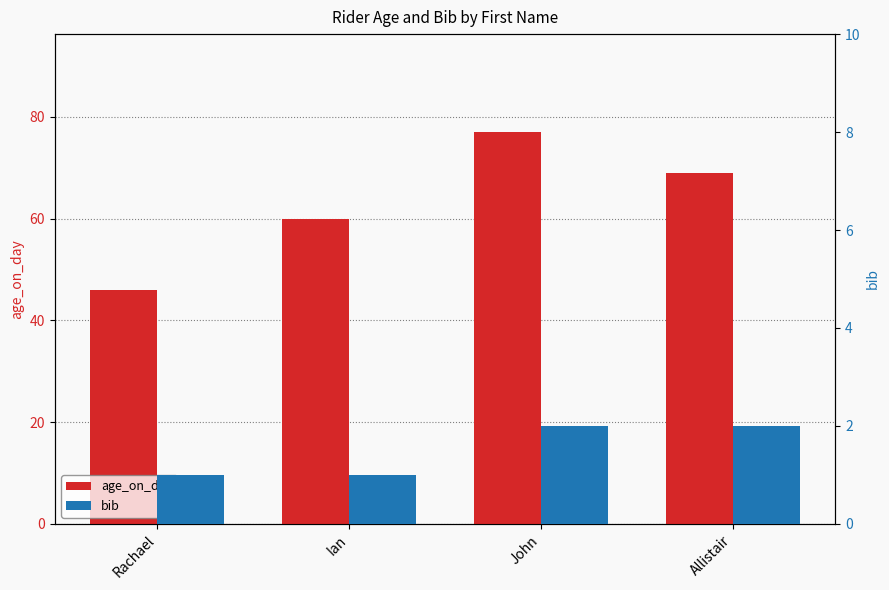

Rank the categories by age_on_day value from highest to lowest.

John, Allistair, Ian, Rachael